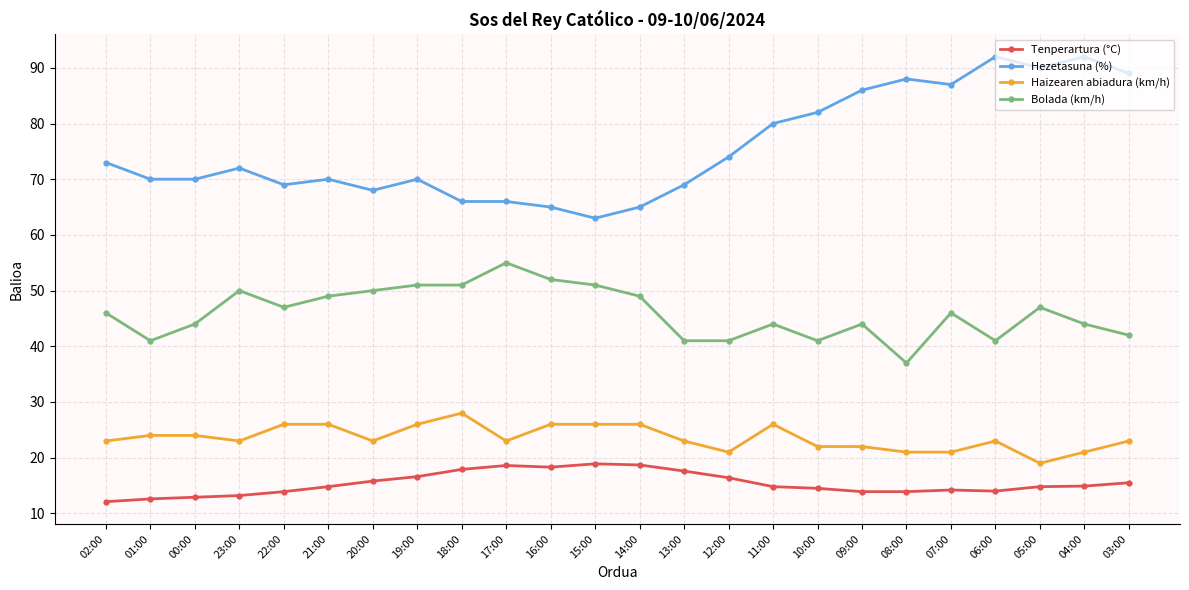

What is the label of the 5th point from the right?

07:00